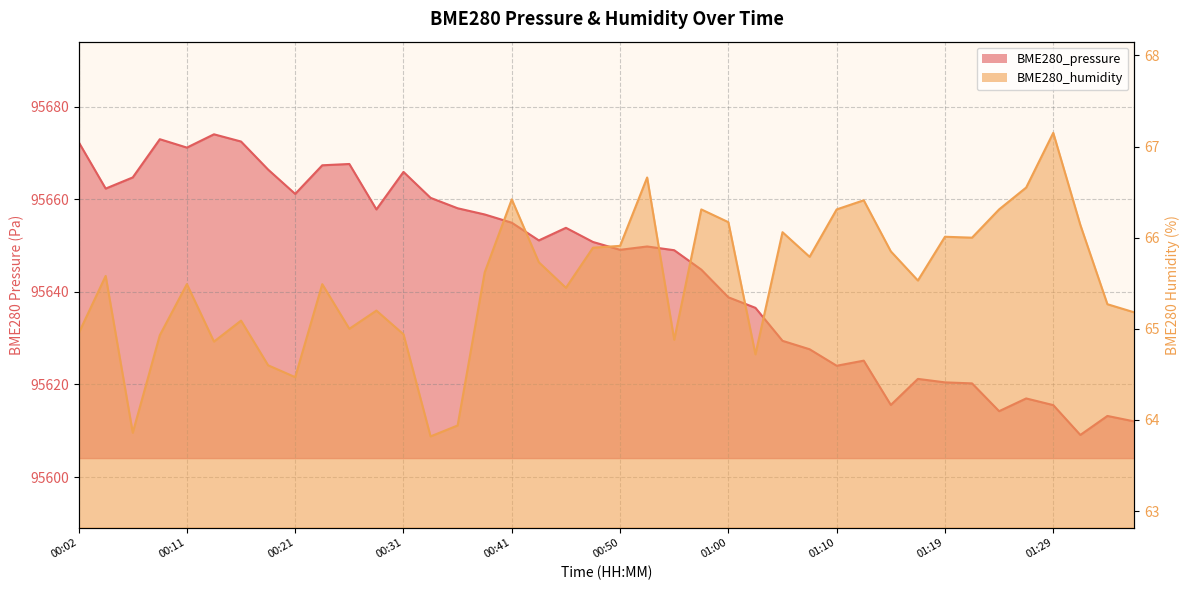

Reading left to right, what are all the values shown in this chart?

BME280_pressure: 00:02=95672.3	00:04=95662.3	00:07=95664.7	00:09=95672.9	00:11=95671.1	00:14=95674.0	00:16=95672.4	00:19=95666.4	00:21=95661.1	00:24=95667.3	00:26=95667.6	00:28=95657.8	00:31=95665.9	00:33=95660.3	00:36=95658.0	00:38=95656.7	00:41=95654.9	00:43=95651.1	00:45=95653.8	00:48=95650.8	00:50=95649.1	00:53=95649.8	00:55=95649.0	00:57=95644.8	01:00=95638.8	01:02=95636.5	01:05=95629.4	01:07=95627.6	01:10=95624.0	01:12=95625.1	01:15=95615.6	01:17=95621.2	01:19=95620.4	01:22=95620.2	01:24=95614.2	01:27=95617.0	01:29=95615.5	01:32=95609.1	01:34=95613.2	01:36=95612.0
BME280_humidity: 00:02=65.0	00:04=65.6	00:07=63.9	00:09=64.9	00:11=65.5	00:14=64.9	00:16=65.1	00:19=64.6	00:21=64.5	00:24=65.5	00:26=65.0	00:28=65.2	00:31=64.9	00:33=63.8	00:36=63.9	00:38=65.6	00:41=66.4	00:43=65.7	00:45=65.5	00:48=65.9	00:50=65.9	00:53=66.7	00:55=64.9	00:57=66.3	01:00=66.2	01:02=64.7	01:05=66.1	01:07=65.8	01:10=66.3	01:12=66.4	01:15=65.8	01:17=65.5	01:19=66.0	01:22=66.0	01:24=66.3	01:27=66.5	01:29=67.2	01:32=66.1	01:34=65.3	01:36=65.2